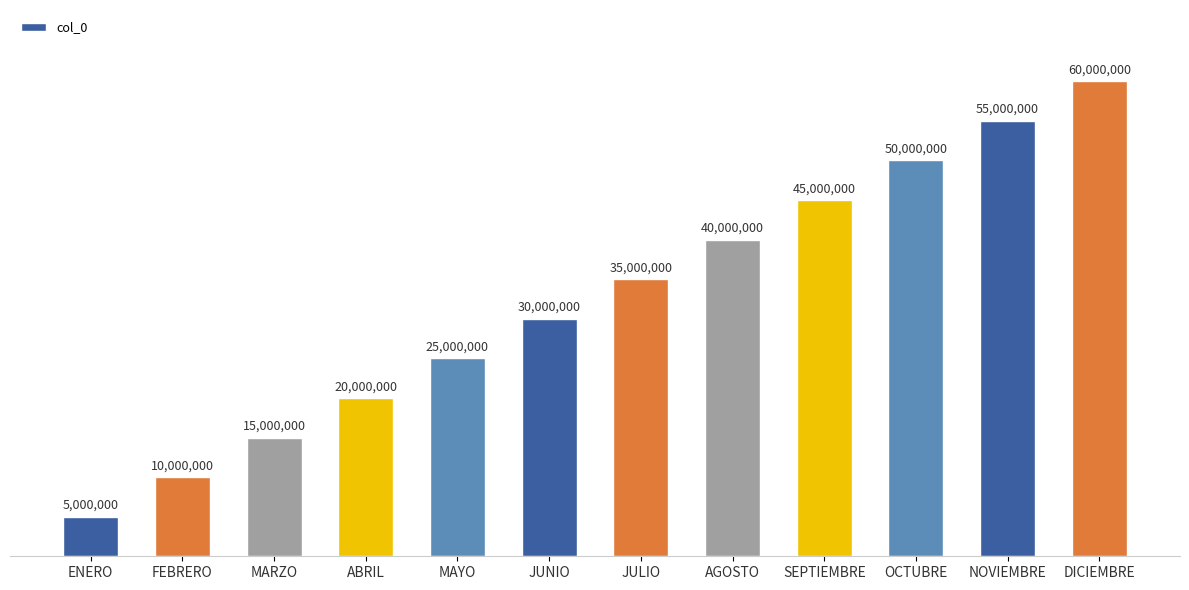

What is the average value?

32500000